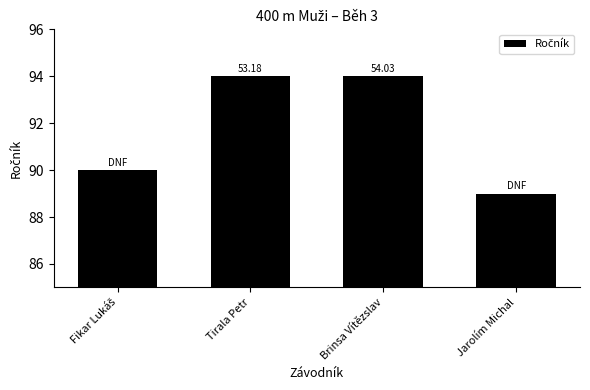

What is the ratio of the value at Fikar Lukáš to the value at Tirala Petr?

1.0